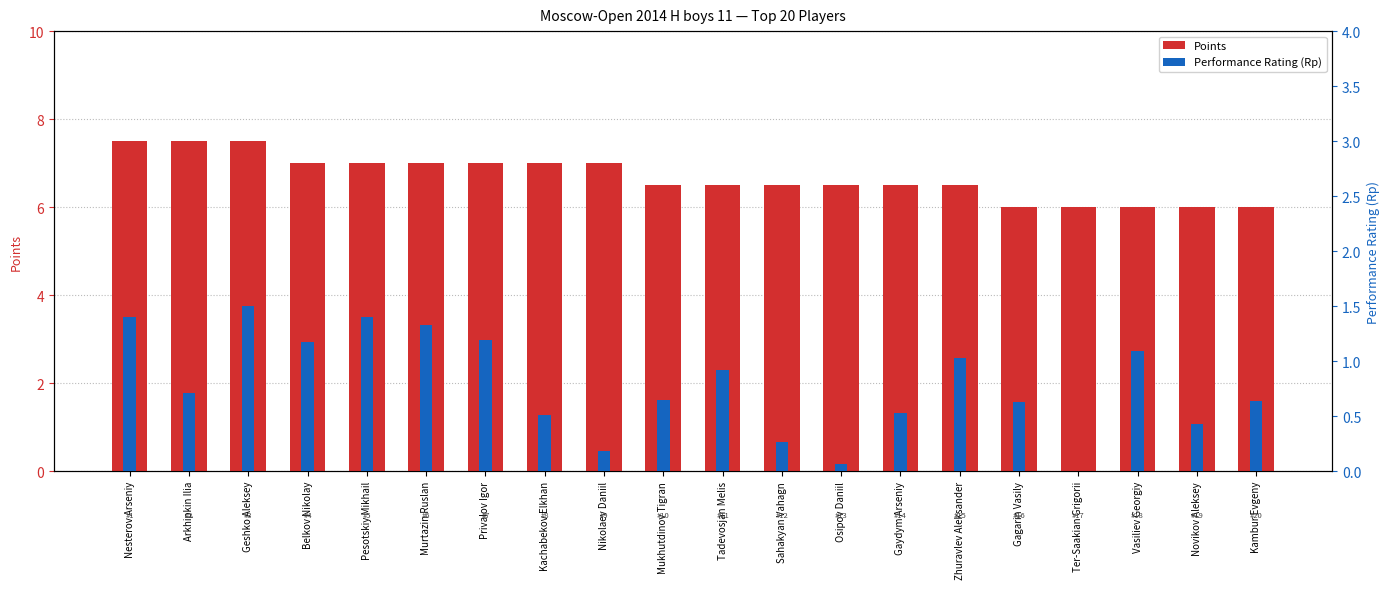

Which has a higher value, Pesotskiy Mikhail or Zhuravlev Aleksander?

Pesotskiy Mikhail